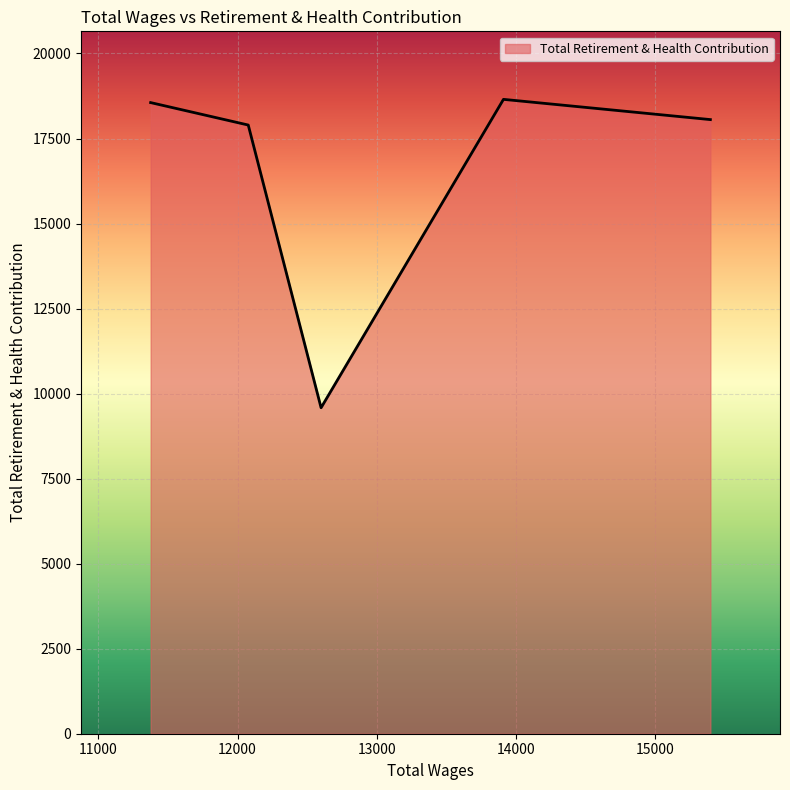

What is the minimum value shown in the chart?

9584